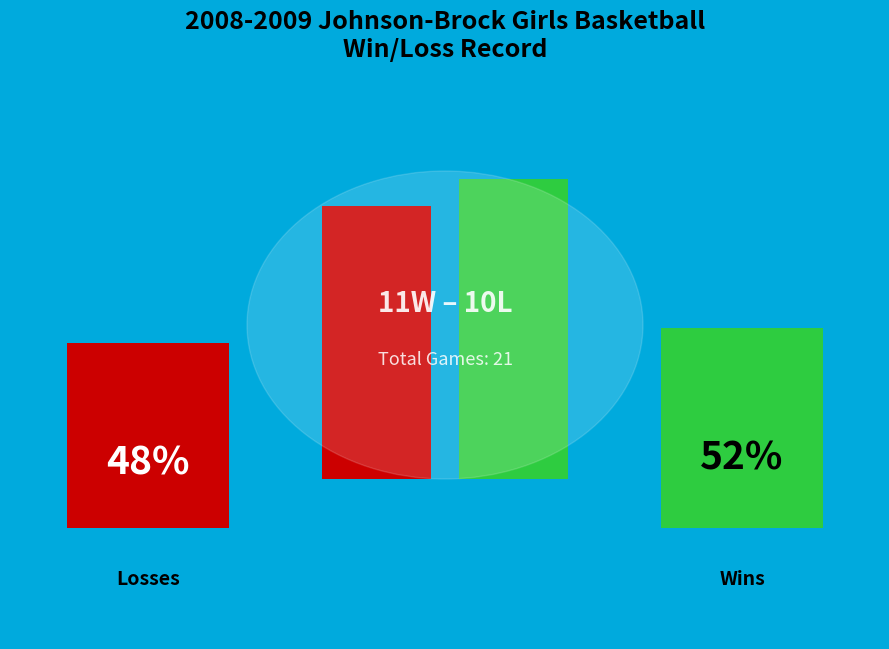

How many bars are there in total?

2